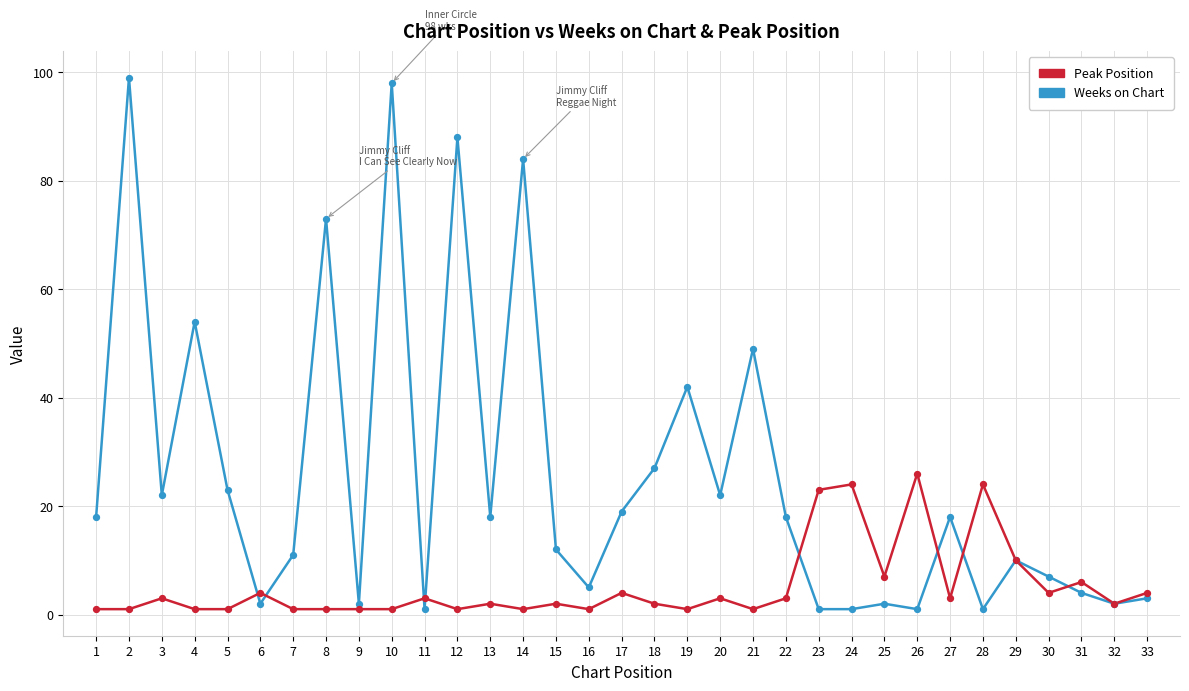

What are all the series names shown in the legend?

Peak Position, Weeks on Chart